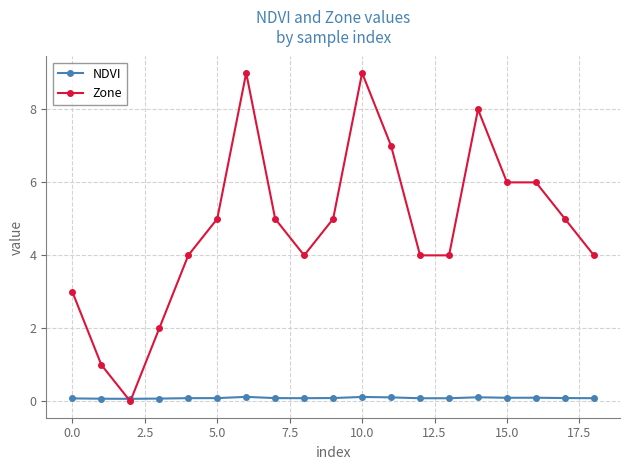

True or false: NDVI has more than 0 points higher than both neighbors.

True